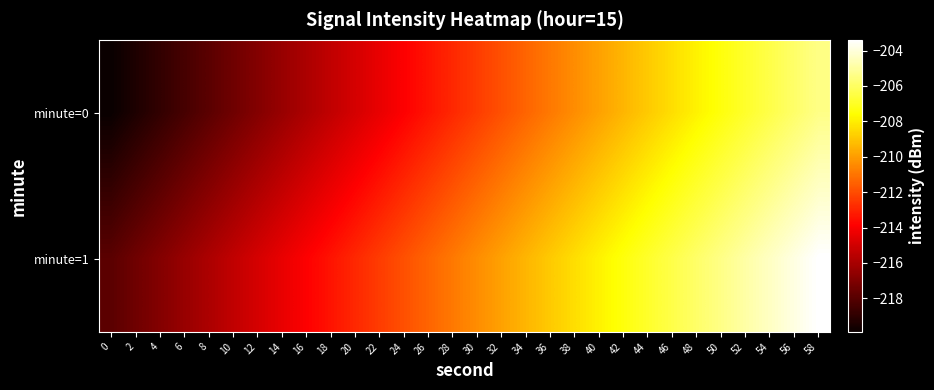

At how many categories does at least one series exceed -212?

18